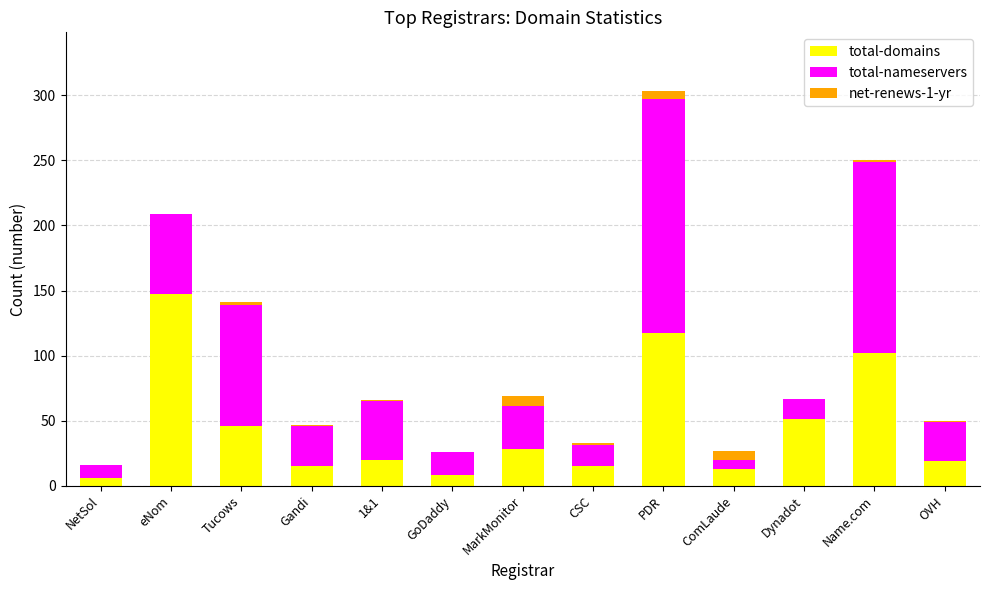

What is the average value of the total-domains series?

45